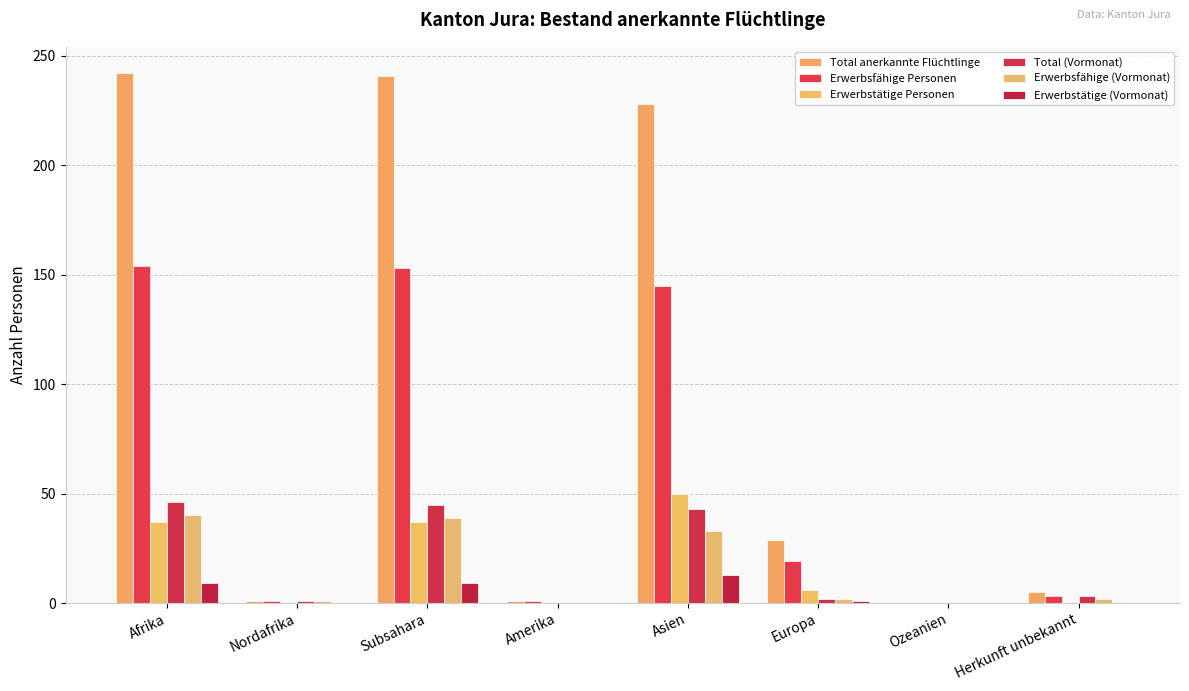

List the labels in order of Erwerbstätige (Vormonat) value, smallest first.

Nordafrika, Amerika, Ozeanien, Herkunft unbekannt, Europa, Afrika, Subsahara, Asien